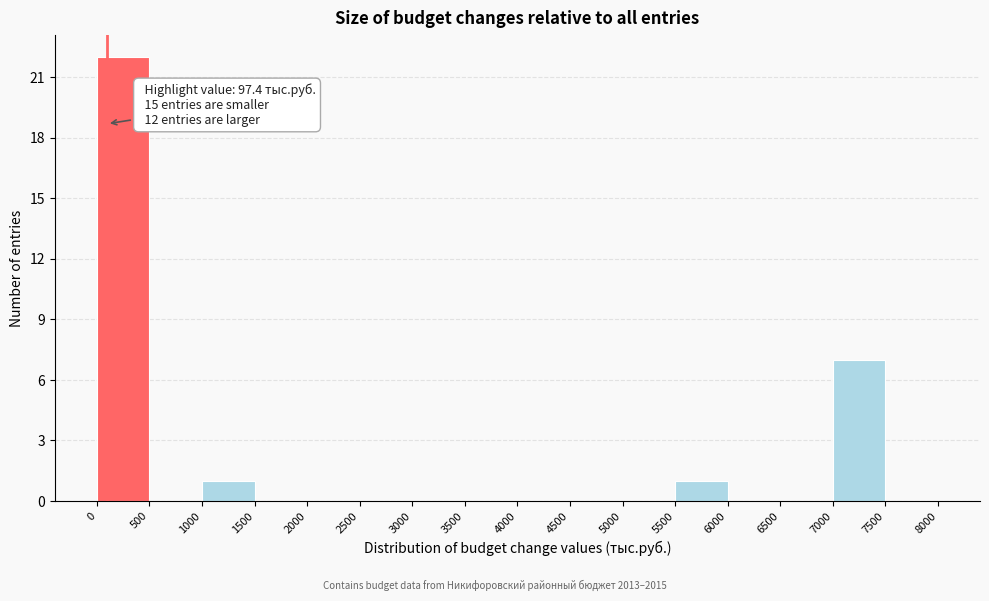

Which range on the x-axis has the tallest bar?

0 to 500